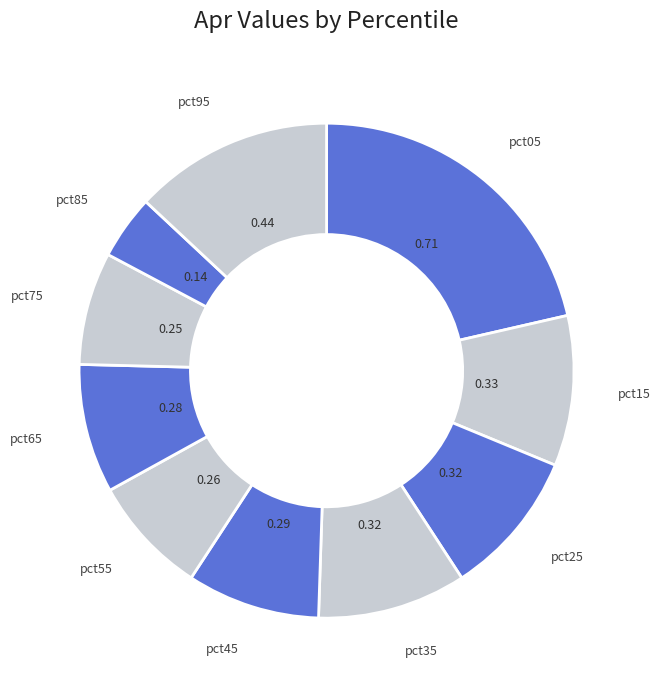

Is the sum of pct35 and pct95 greater than half?

No